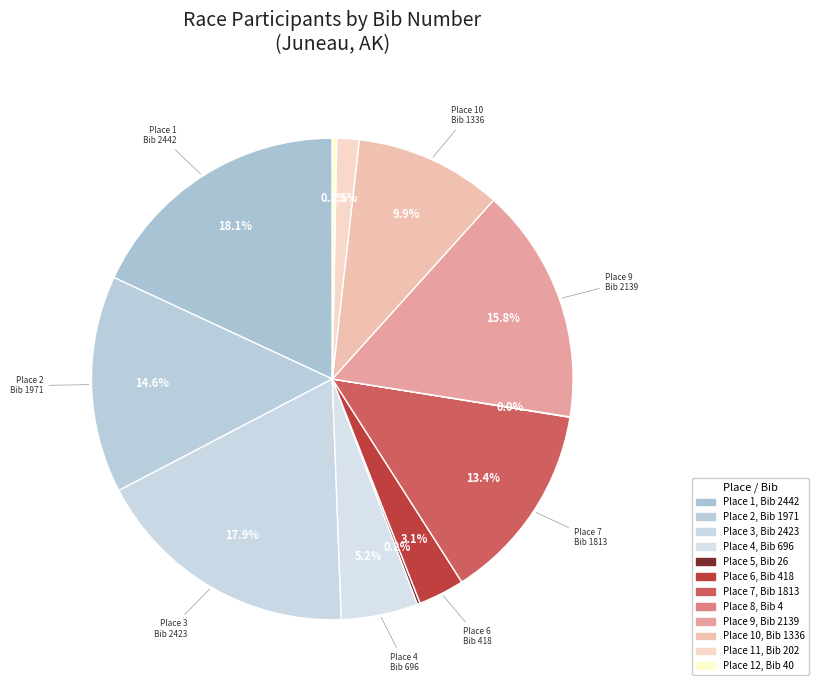

Rank the categories by value from lowest to highest.

8, 5, 12, 11, 6, 4, 10, 7, 2, 9, 3, 1